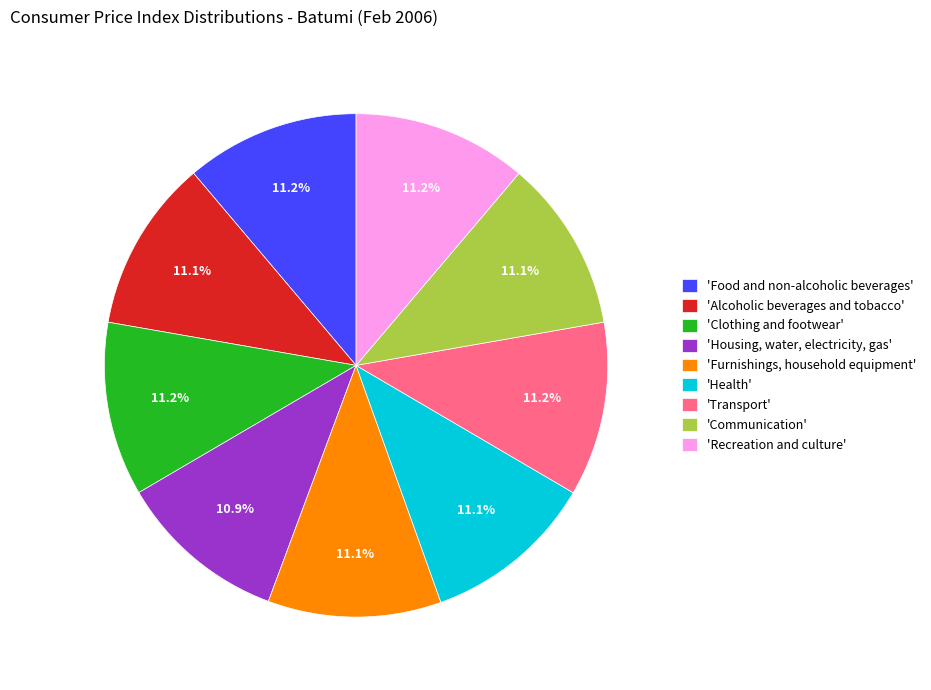

Does any single category account for the majority?

No